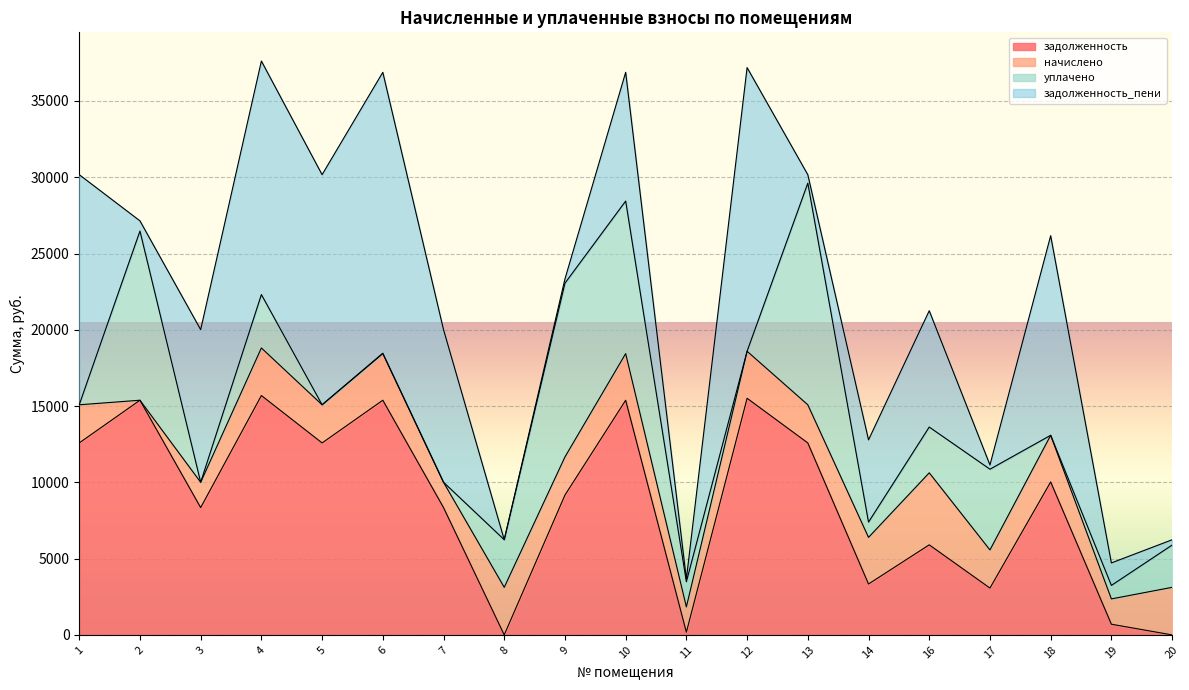

What is the maximum value shown in the chart?

18593.0